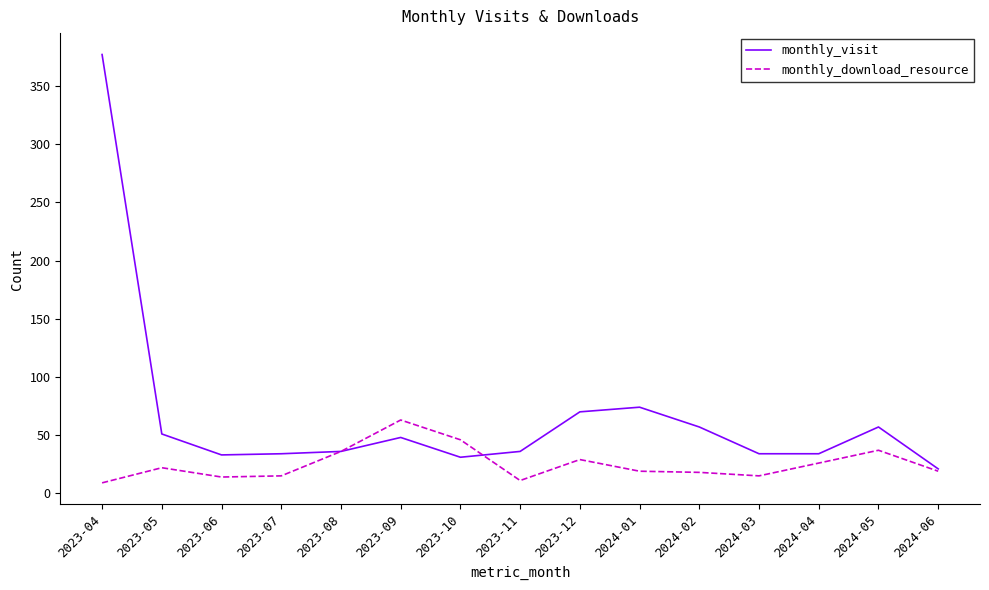

True or false: monthly_visit has a value of 10 at 2023-09.

False